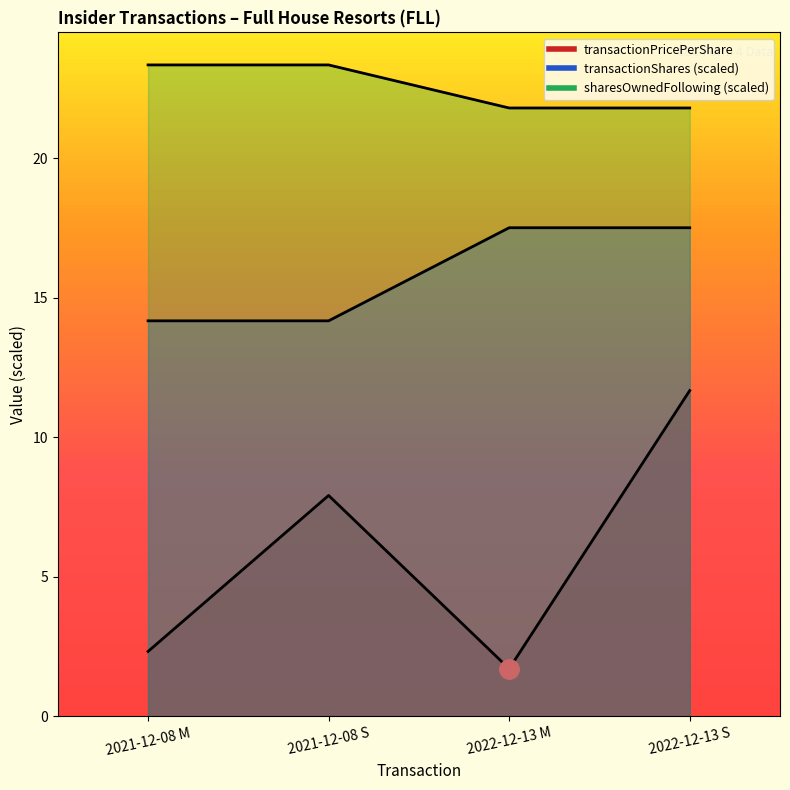

Is the value of sharesOwnedFollowingTransaction at 2021-12-08 M greater than the value of transactionPricePerShare at 2022-12-13 S?

Yes